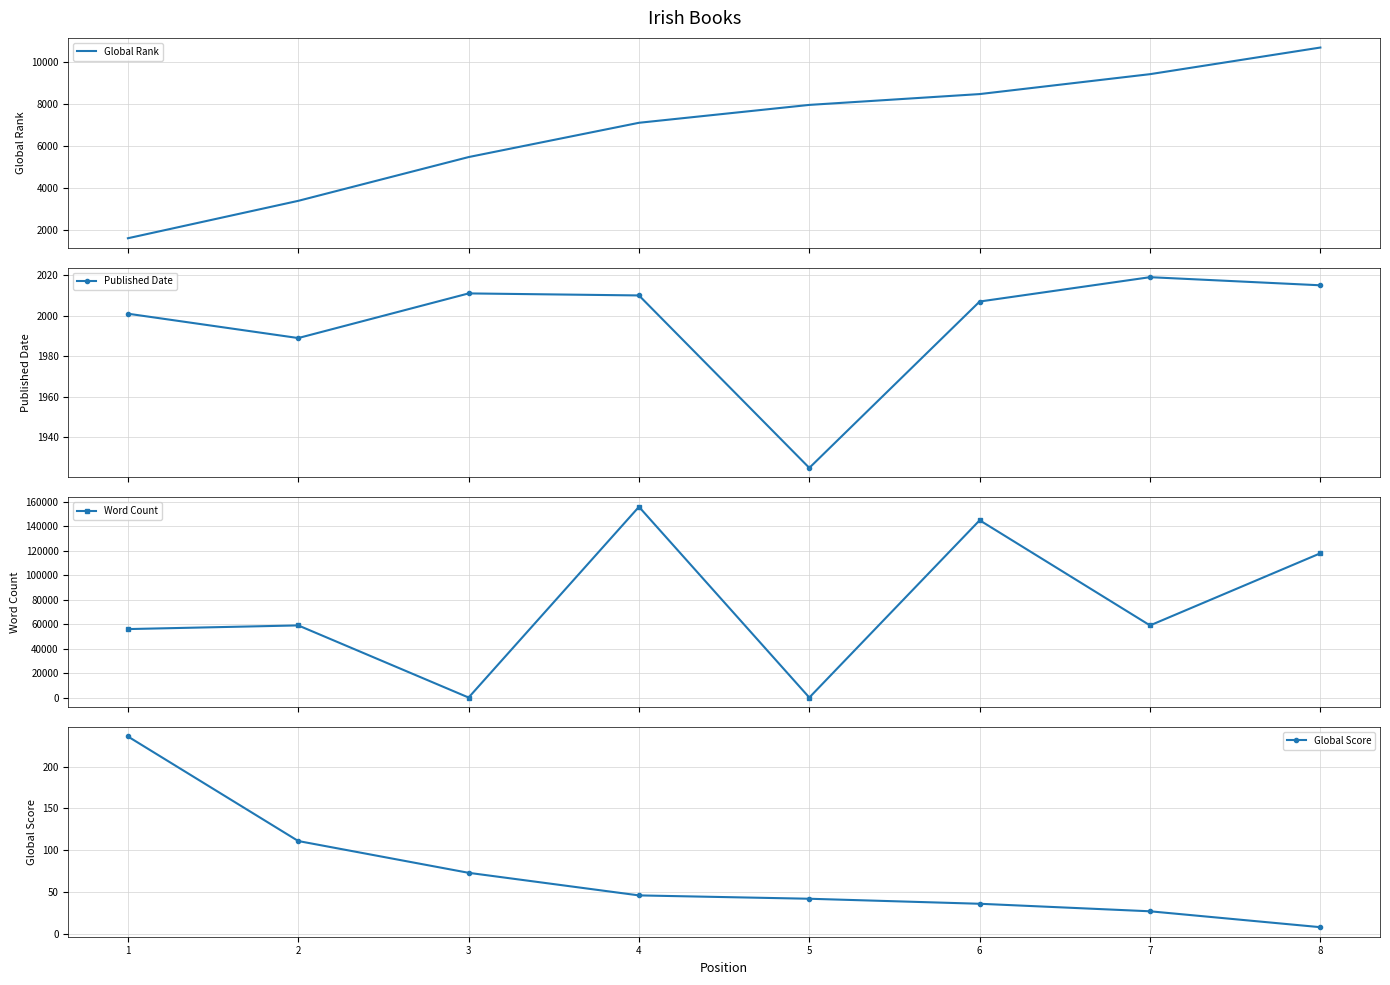

What is the value of the Global Score point at the 5th from the left?

42